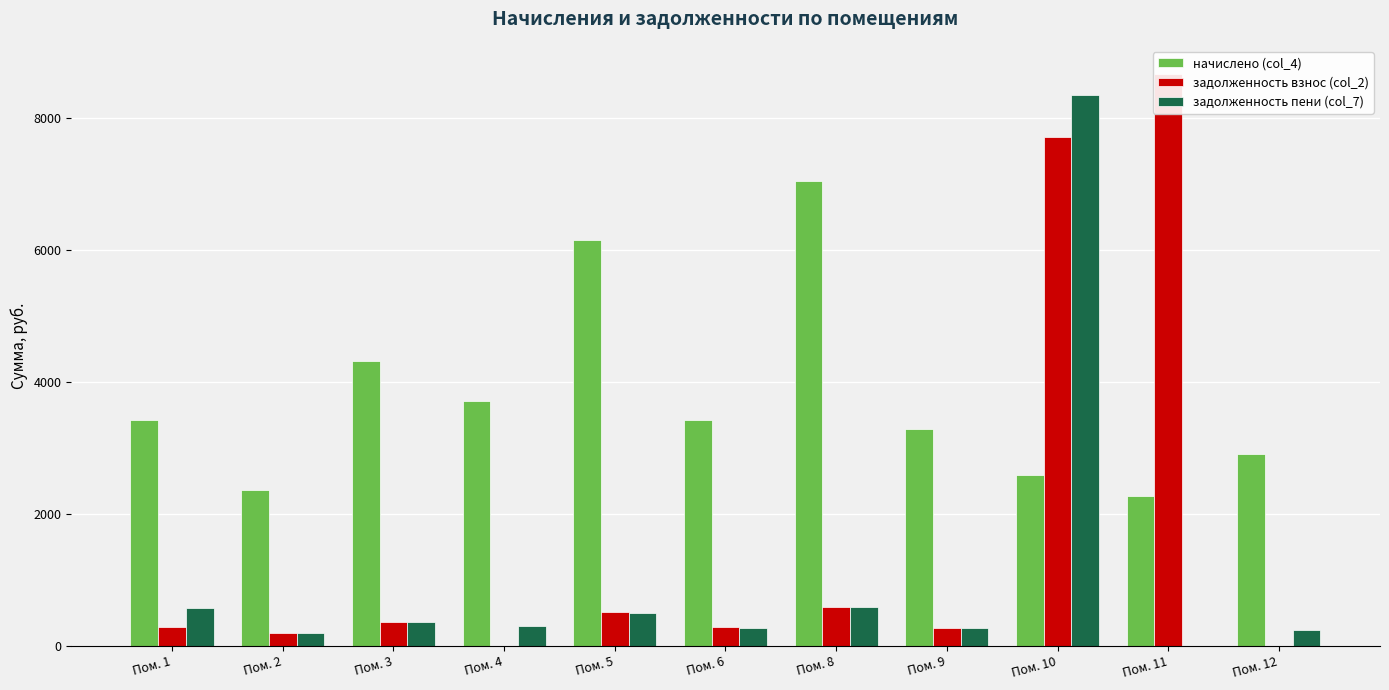

What is the greatest value displayed?

8667.0